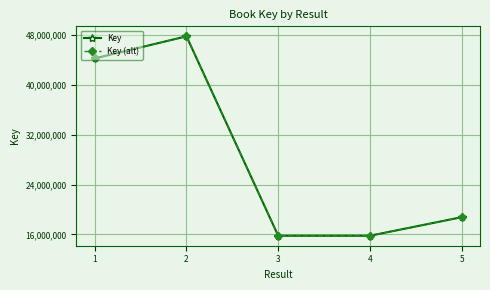

Which has a higher value, 4 or 3?

4